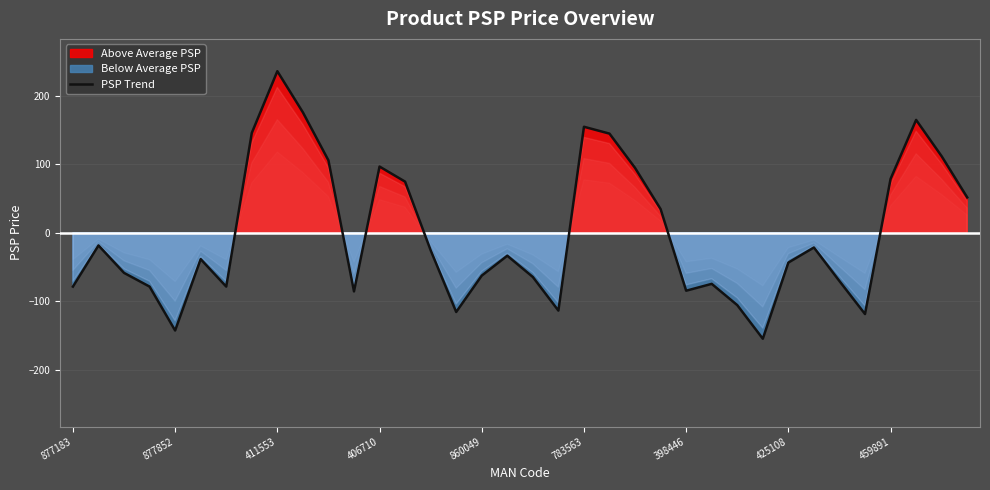

What is the lowest value of the PSP Trend series?

-154.5